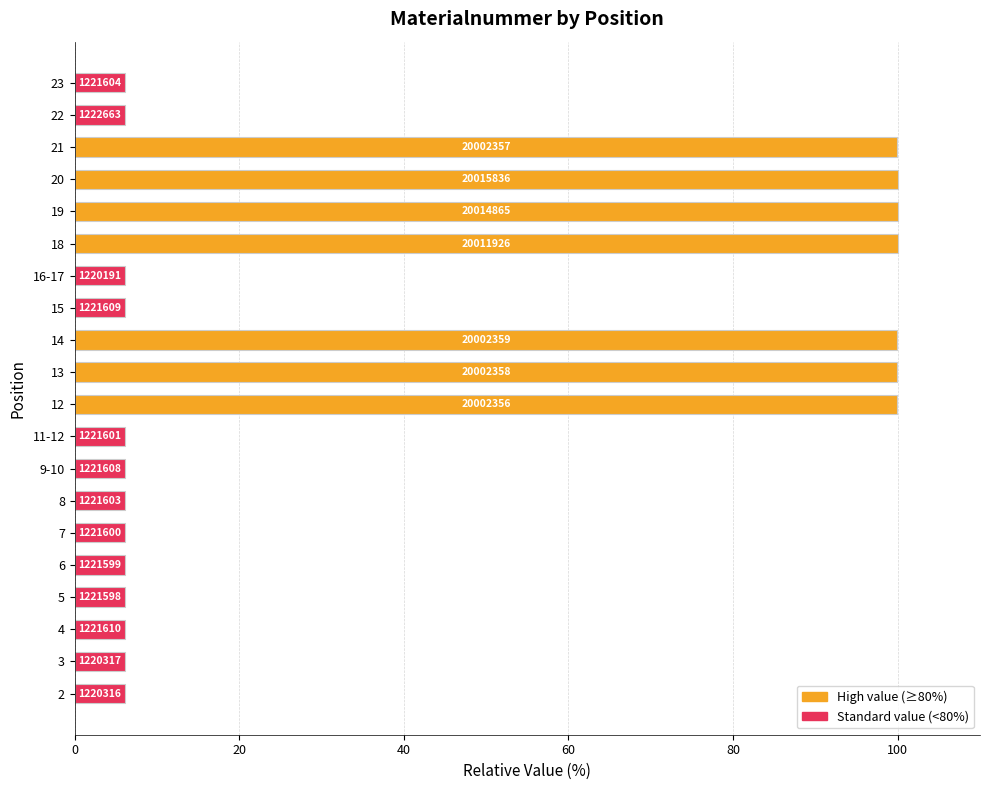

Are the bars horizontal?

Yes